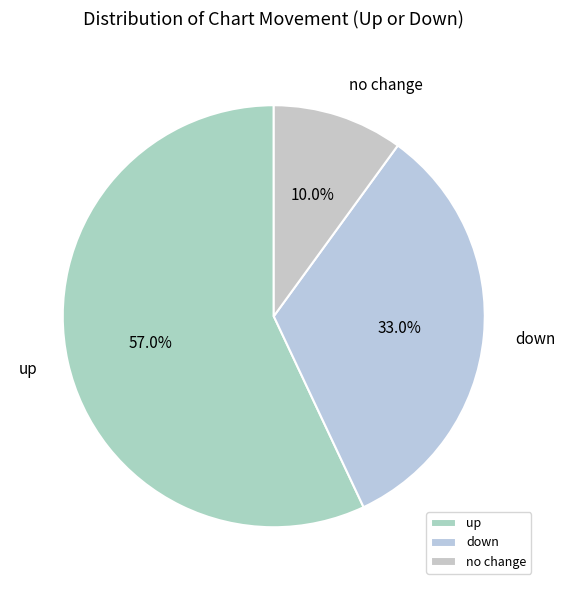

What percentage is NOT represented by up?

43.0%